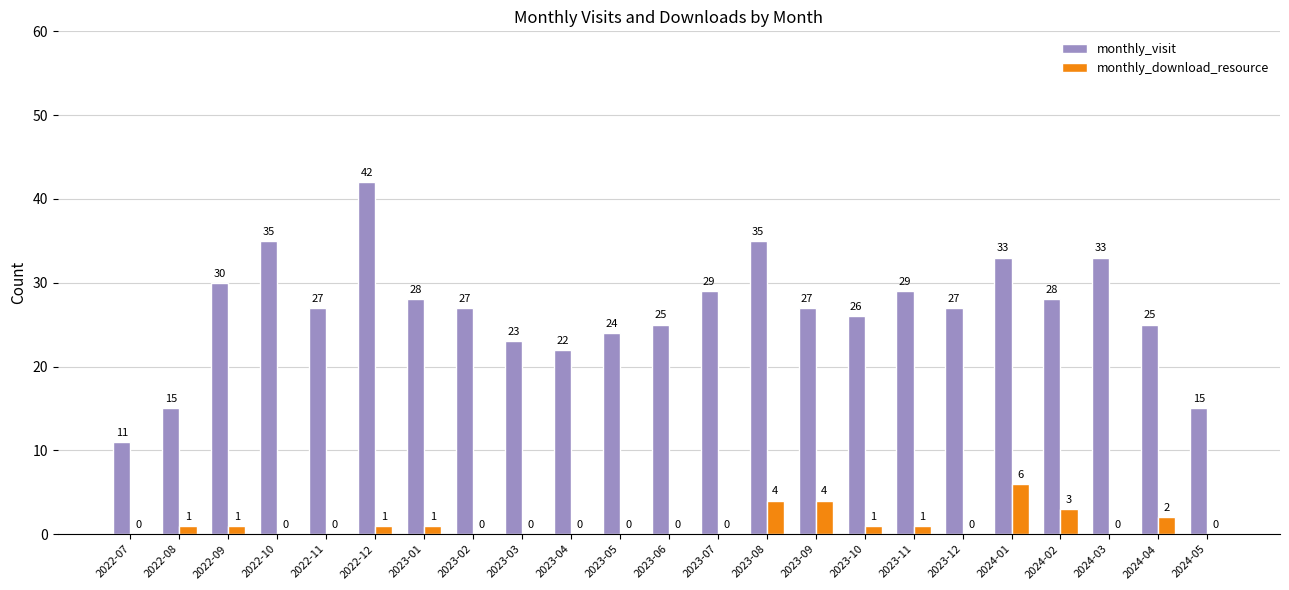

Count the number of categories in the chart.

23